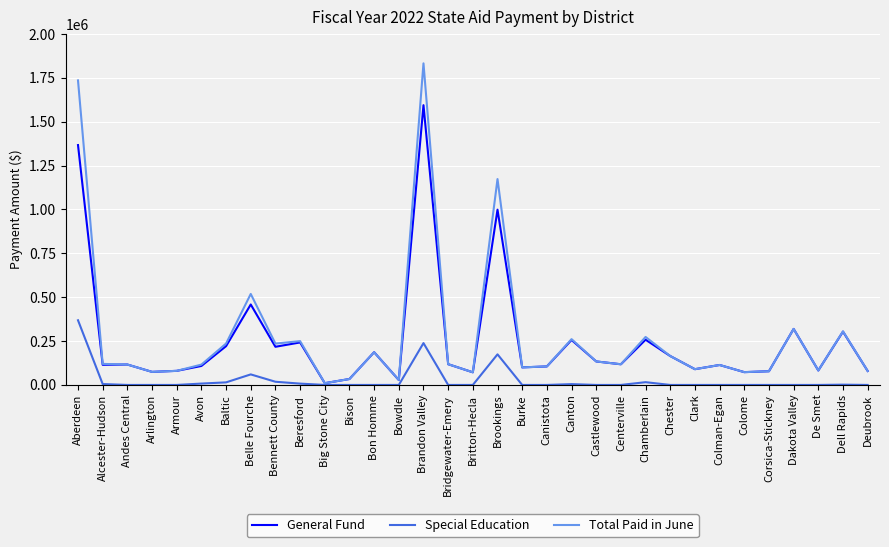

What is the maximum value shown in the chart?

1833025